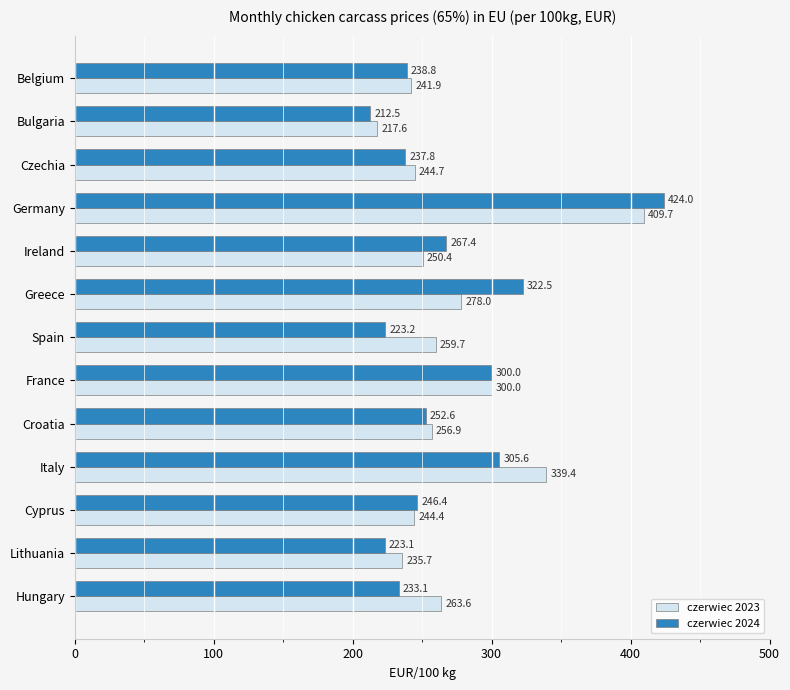

What is the smallest value displayed?

212.5